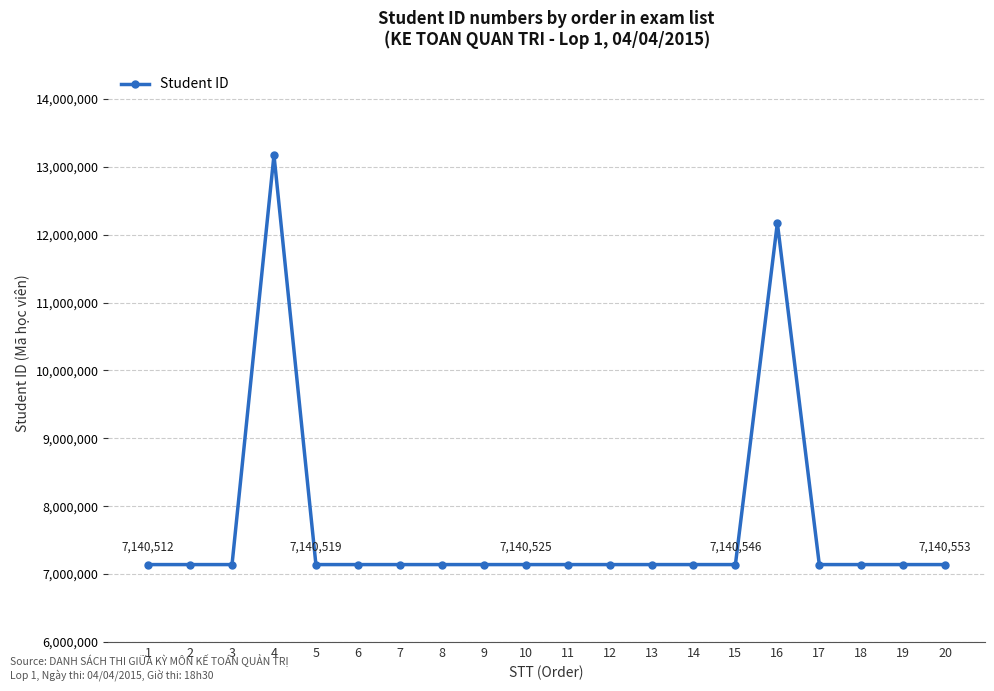

Approximately how many times larger is the value at 20 compared to 17?

1.0